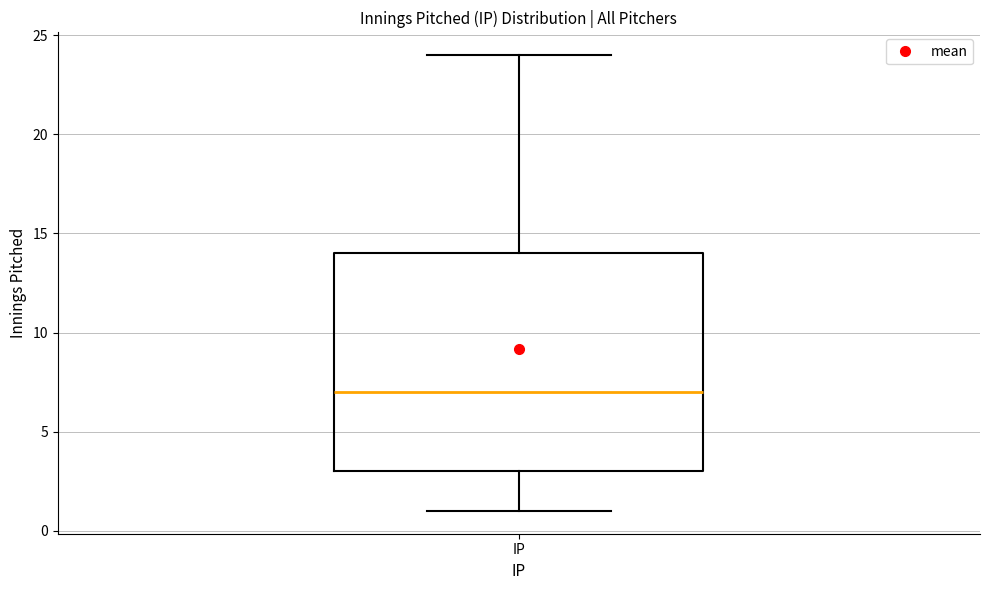

Read this box plot against the y-axis: the position of the median line, the range covered by the box, and the ends of both whiskers. The values are not printed on the chart, so give them approximately, as read against the axis.

median 7, box 3 to 14, whiskers 1 to 24